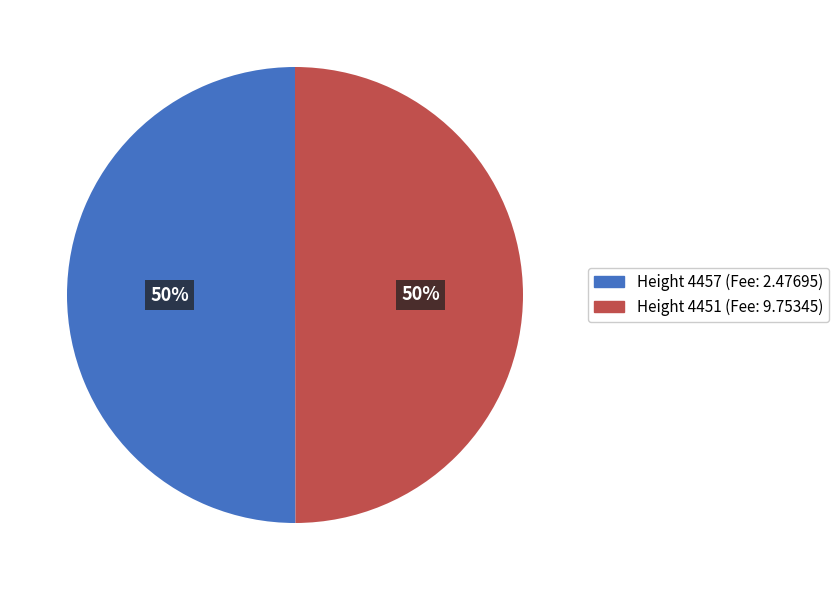

Count the number of slices in the pie.

2